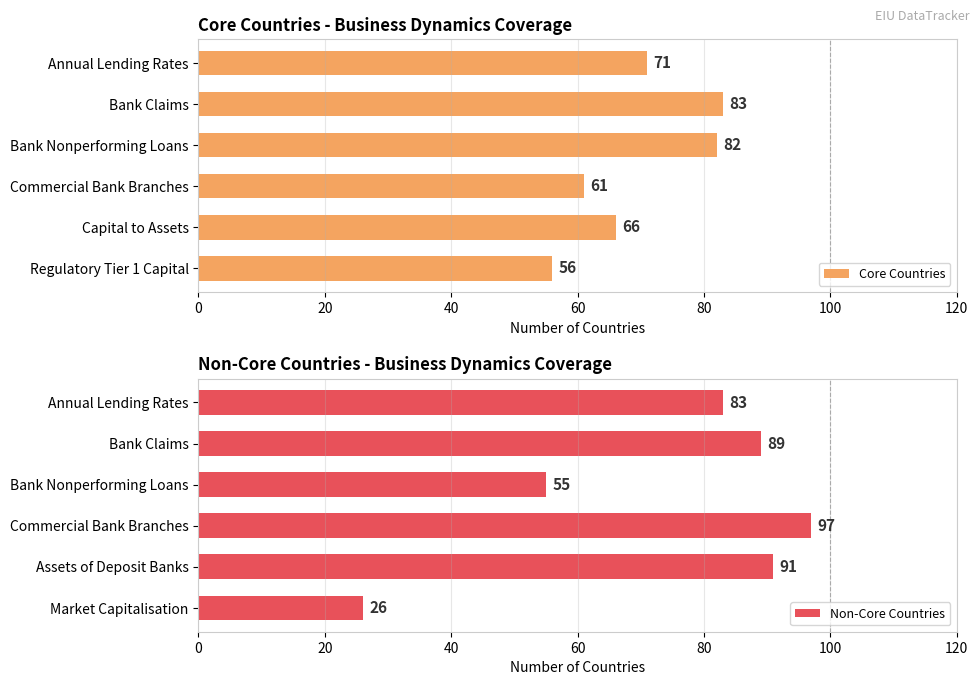

Rank the series by their maximum value, from highest to lowest.

Non-Core Countries, Core Countries